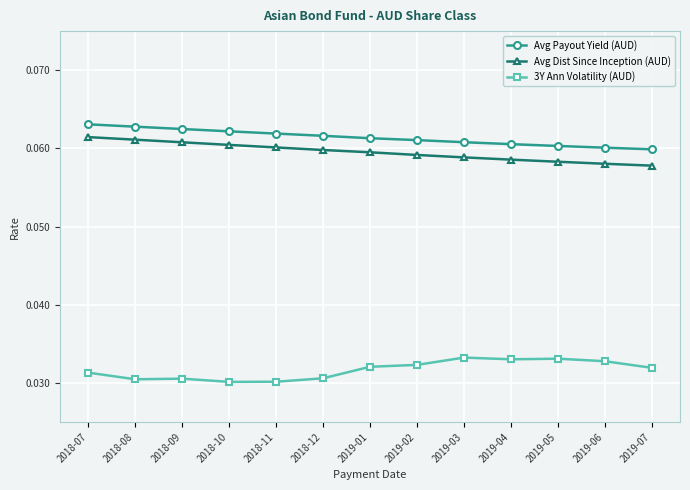

Is it true that Avg Dist Since Inception (AUD) equals 0.0 at 2018-12?

False